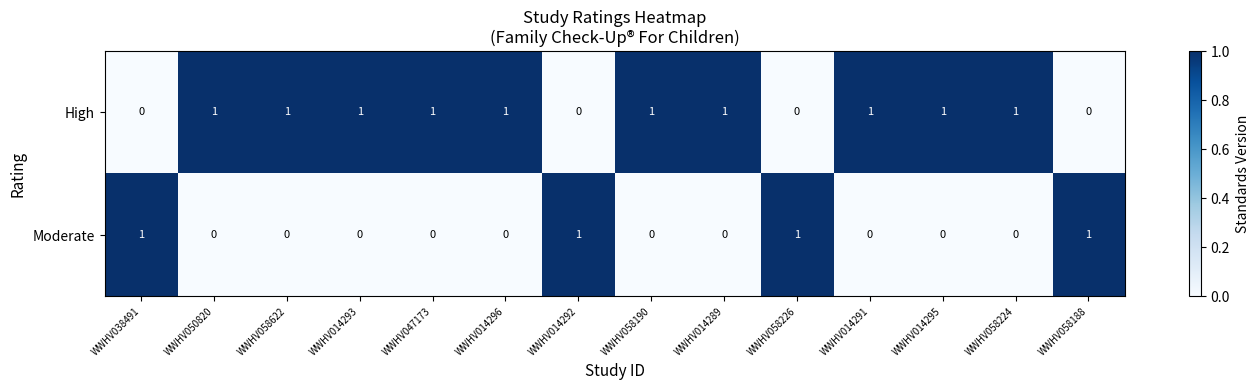

Rank the series at WWHV038491 from lowest to highest value.

High, Moderate